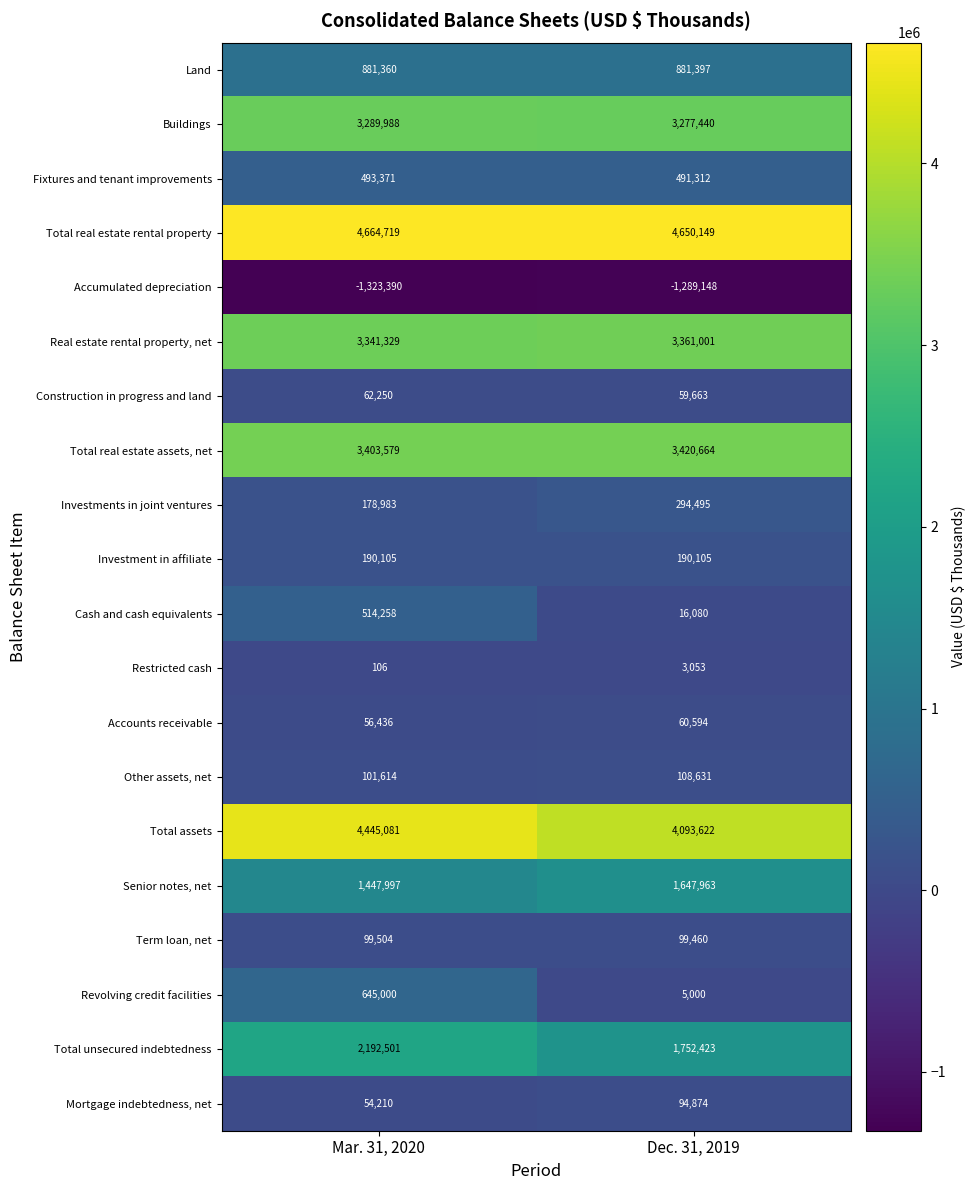

Which category has the lowest value across all series?

Mar. 31, 2020